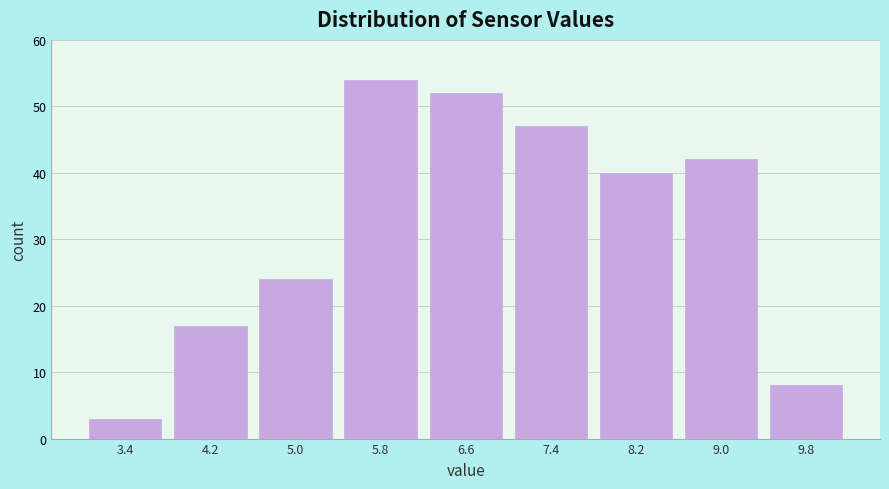

Reading left to right, transcribe all the data shown in this chart.

3.4=3	4.2=17	5.0=24	5.8=54	6.6=52	7.4=47	8.2=40	9.0=42	9.8=8